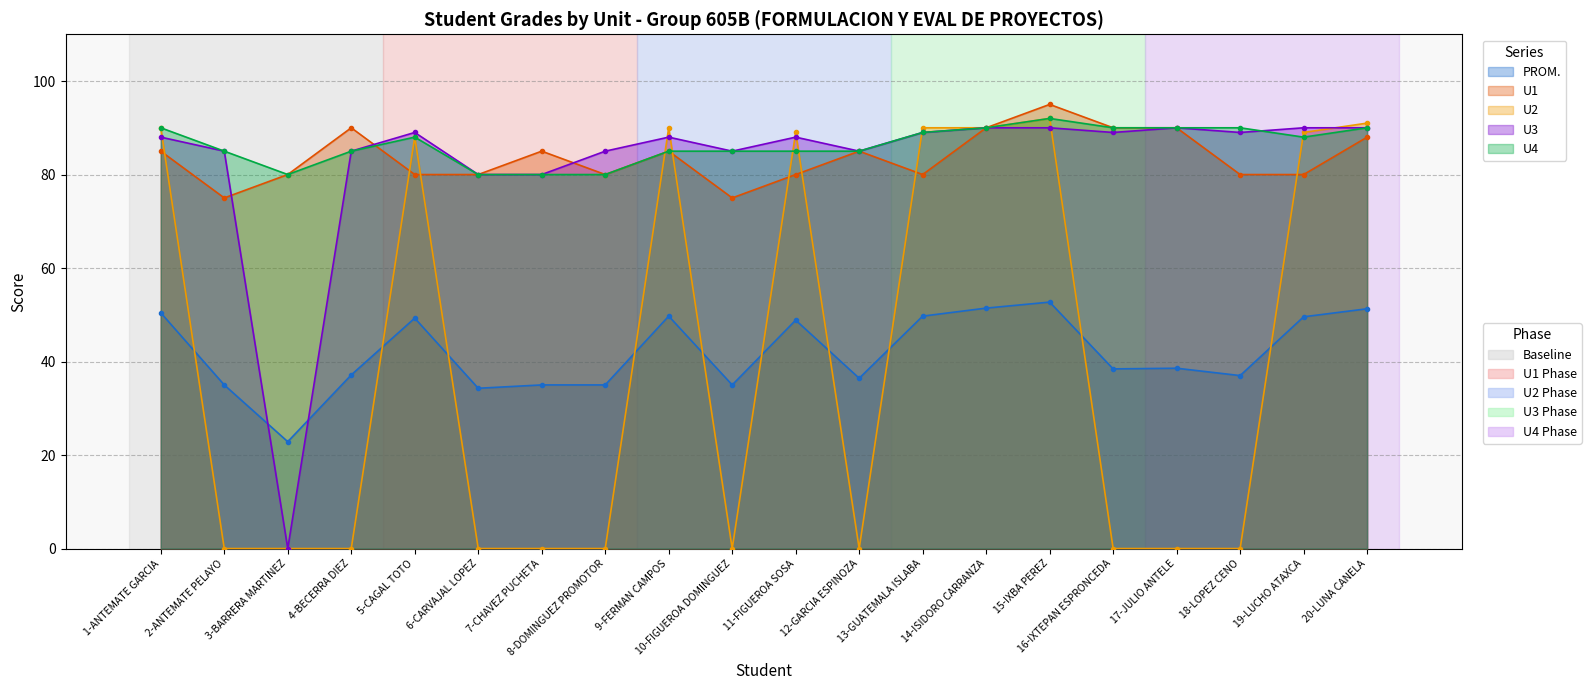

Where is the first local maximum for U1?

4-BECERRA DIEZ